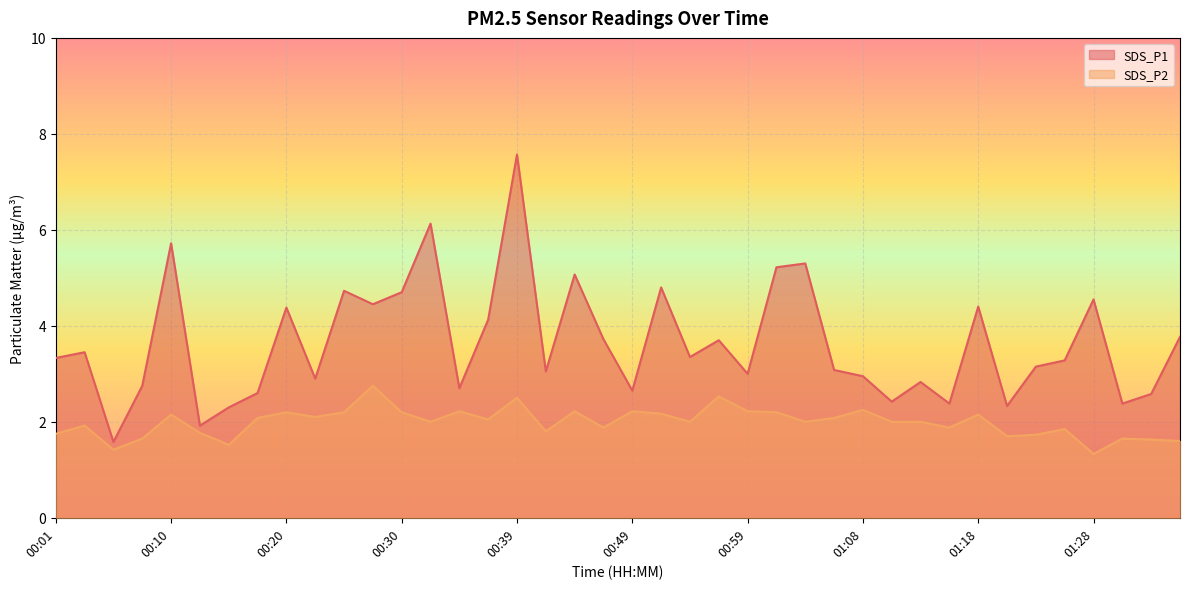

At which category is the sum across all series the highest?

00:39